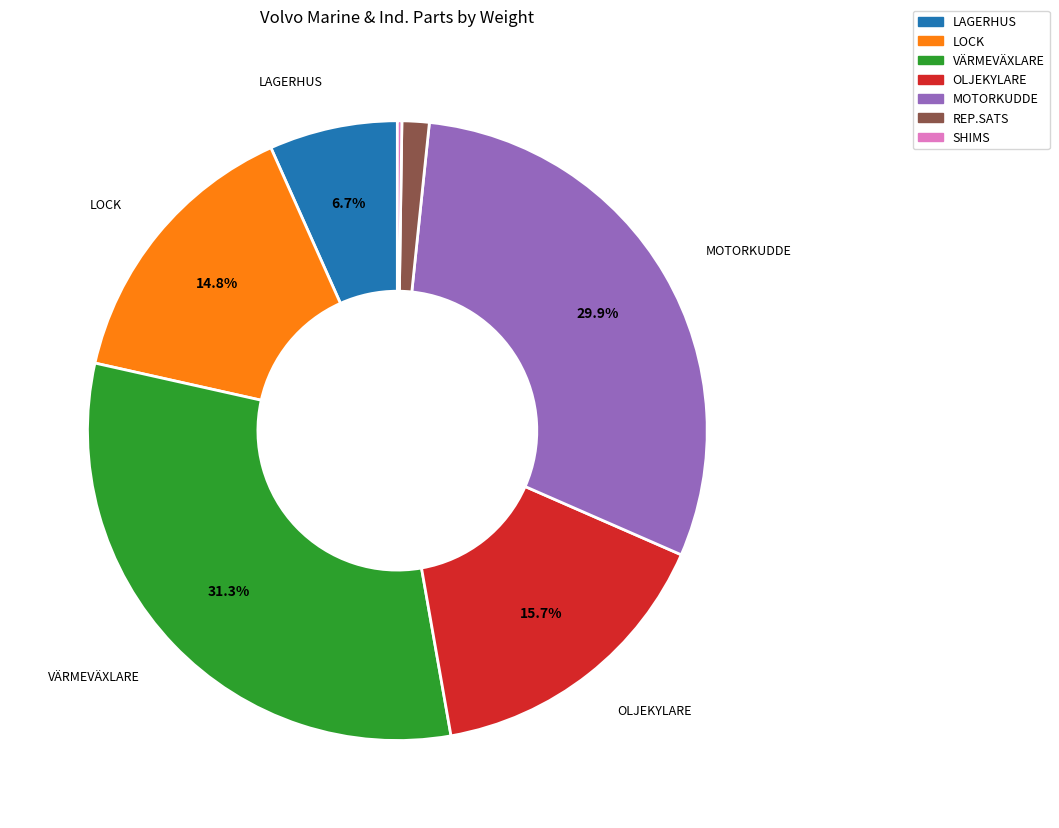

Is there a majority slice in this chart?

No